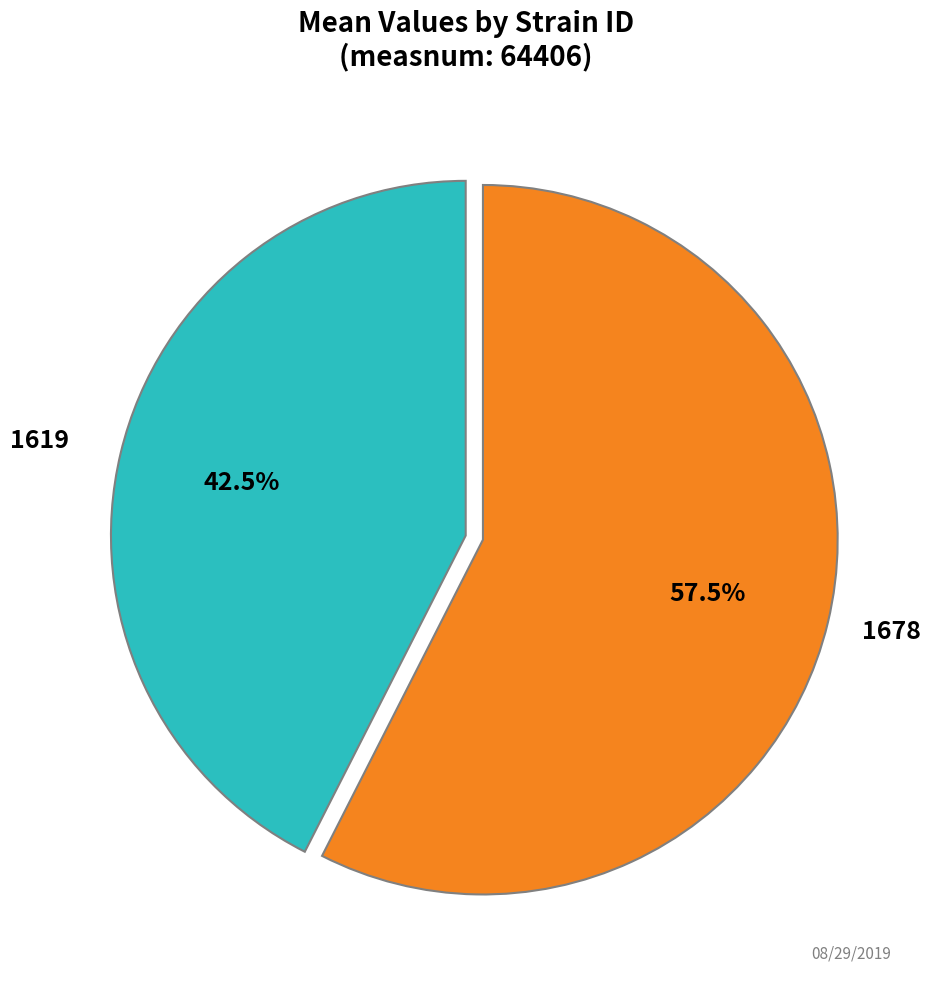

How much of the chart is everything except 1678?

42.5%